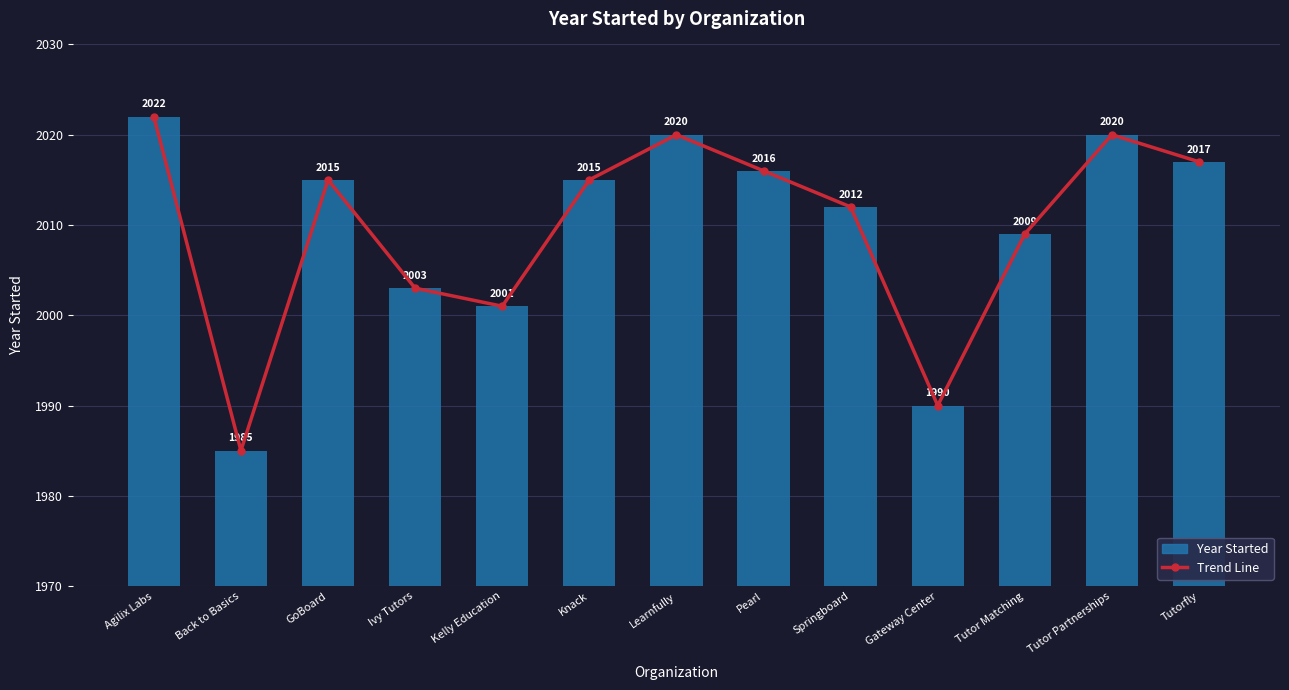

True or false: Year Started has a value of 3477 at Tutor Matching.

False